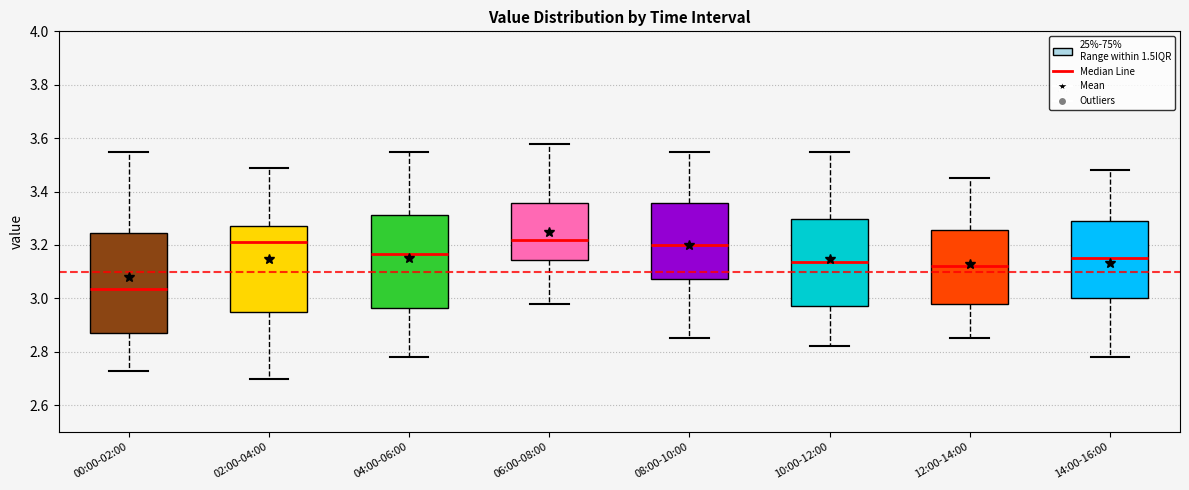

Which box has the lowest median line?

00:00-02:00